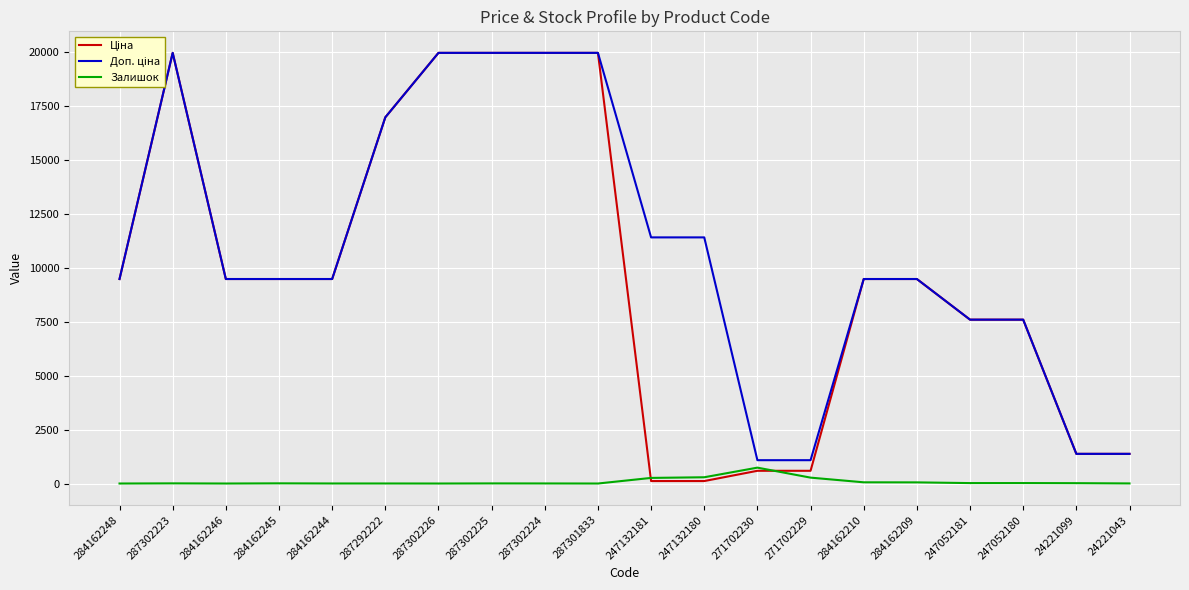

Where does the Доп. ціна series first go above 9480?

284162248